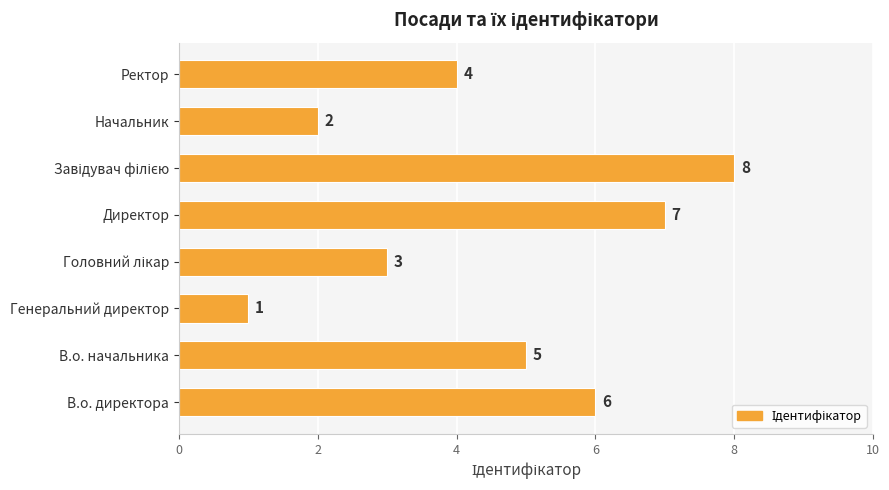

Count the values in the range 3 to 7.

5